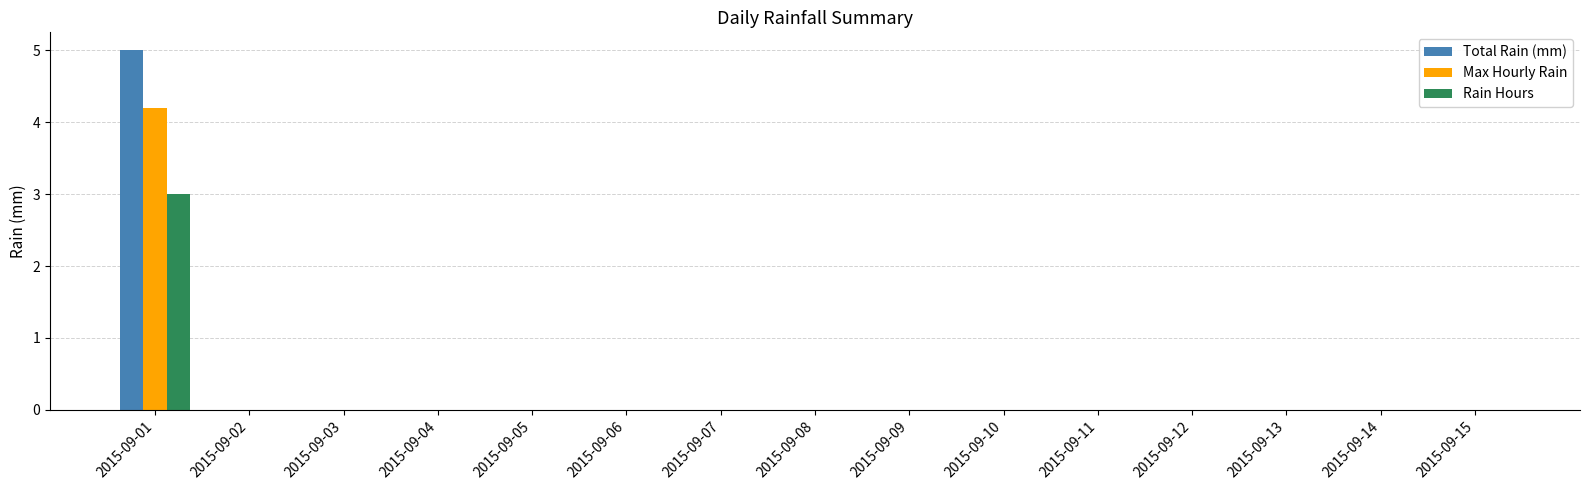

True or false: Rain Hours has a value of 3.0 at 2015-09-01.

True